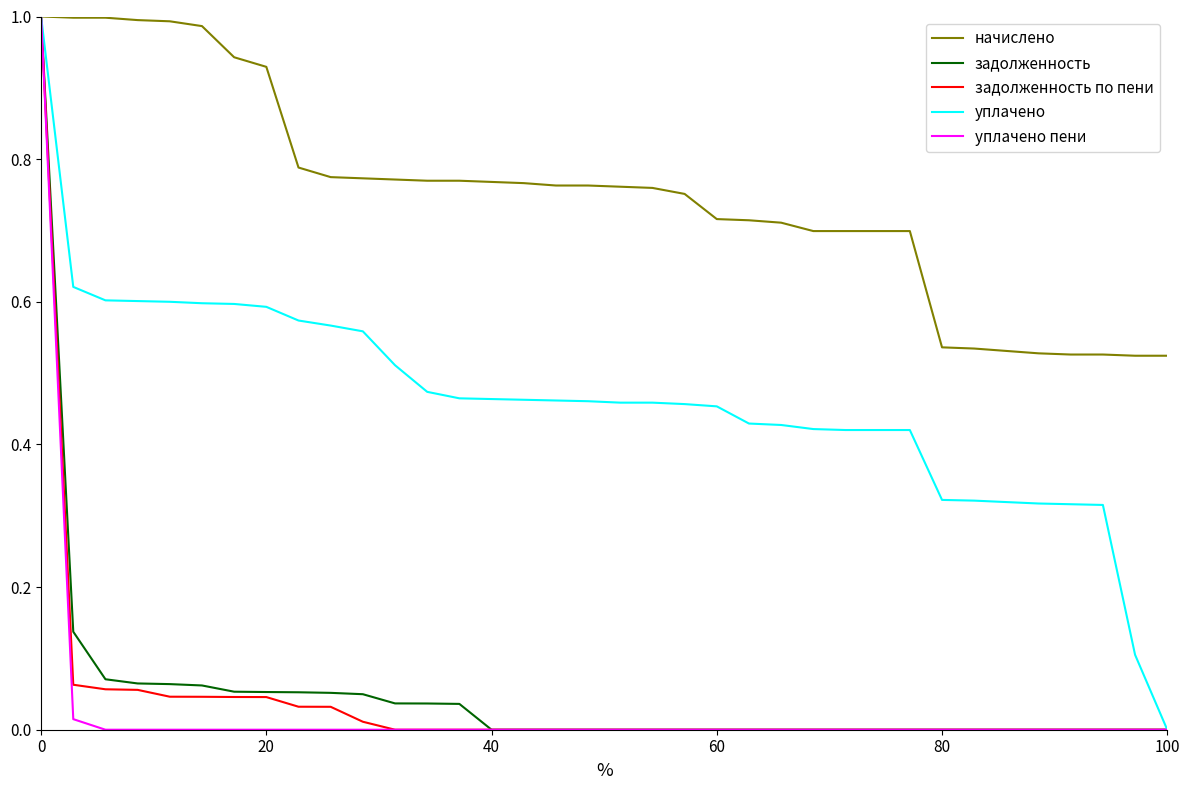

Which series has the largest total across all categories?

начислено